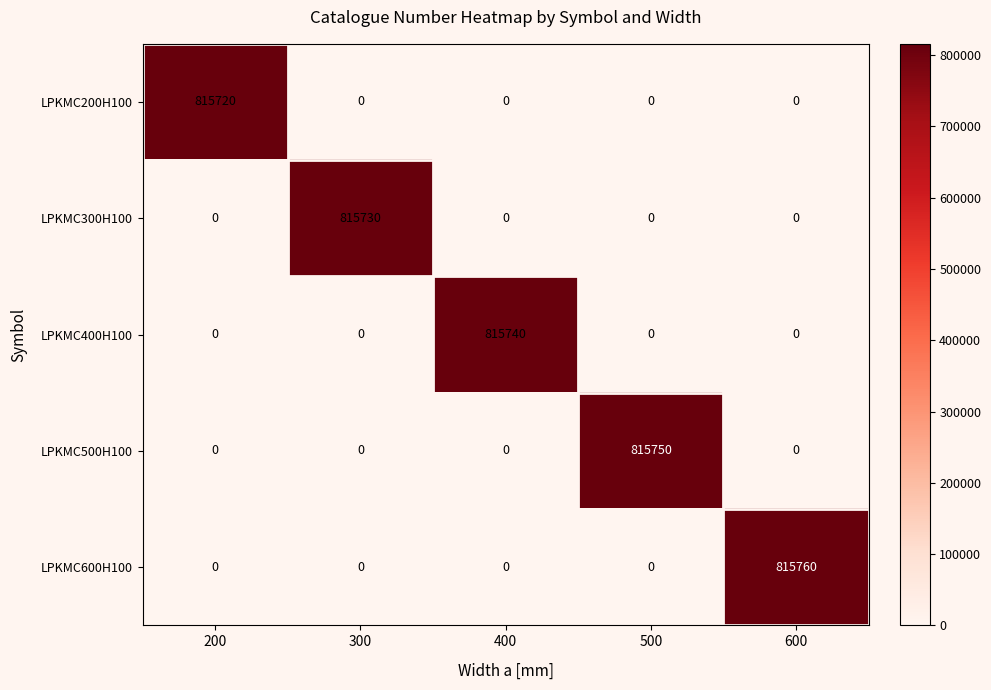

Rank the series by their average value, from highest to lowest.

LPKMC600H100, LPKMC500H100, LPKMC400H100, LPKMC300H100, LPKMC200H100